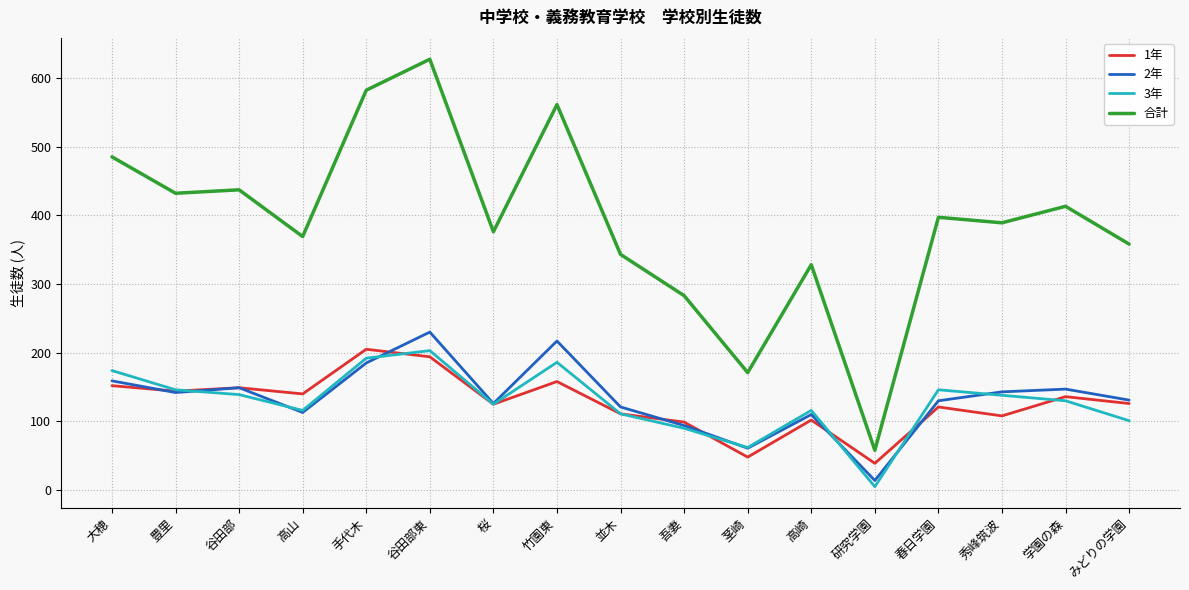

What are all the series names shown in the legend?

1年, 2年, 3年, 合計